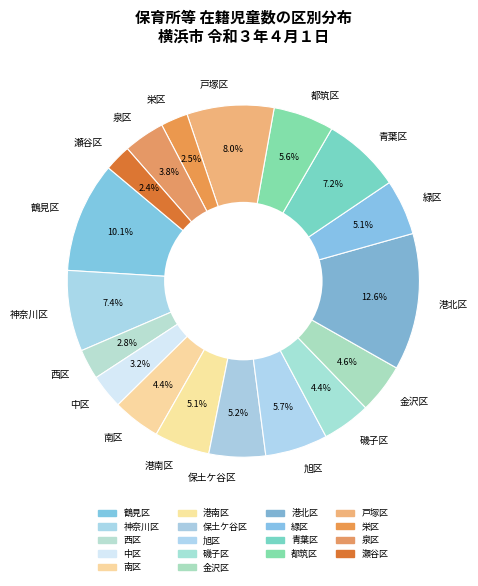

What is the ratio of the value at 金沢区 to the value at 青葉区?

0.6